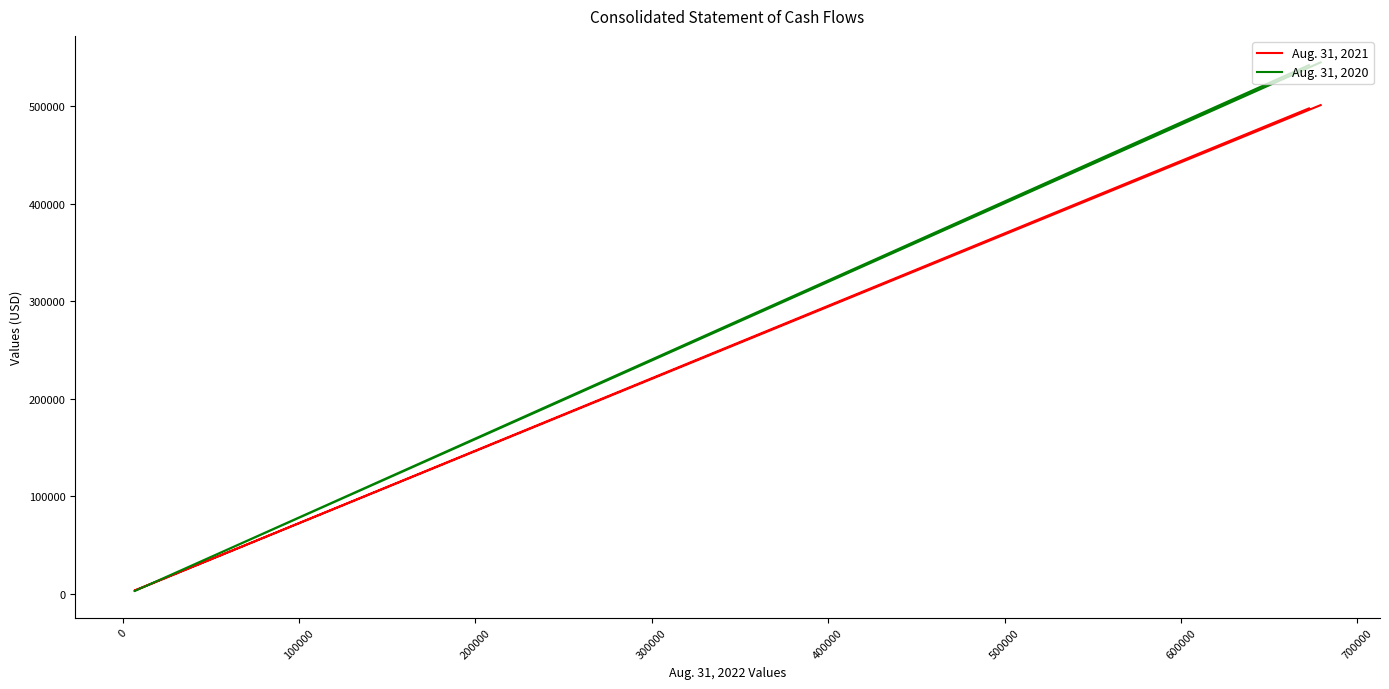

Which series has the largest range (max minus min)?

Aug. 31, 2020